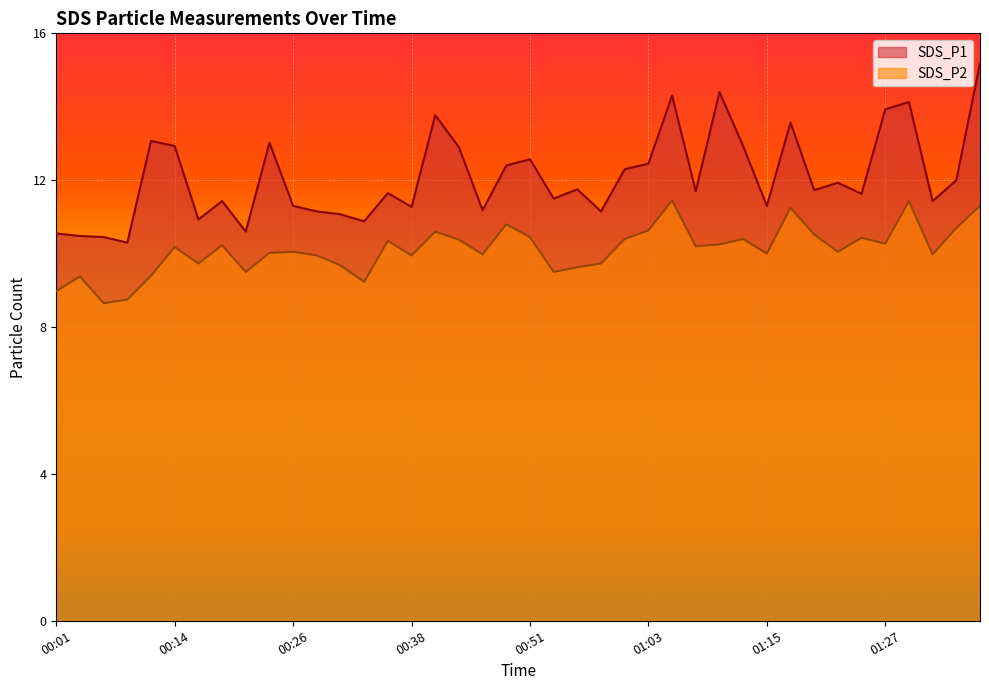

What value does the SDS_P1 series have at 00:51?

12.6